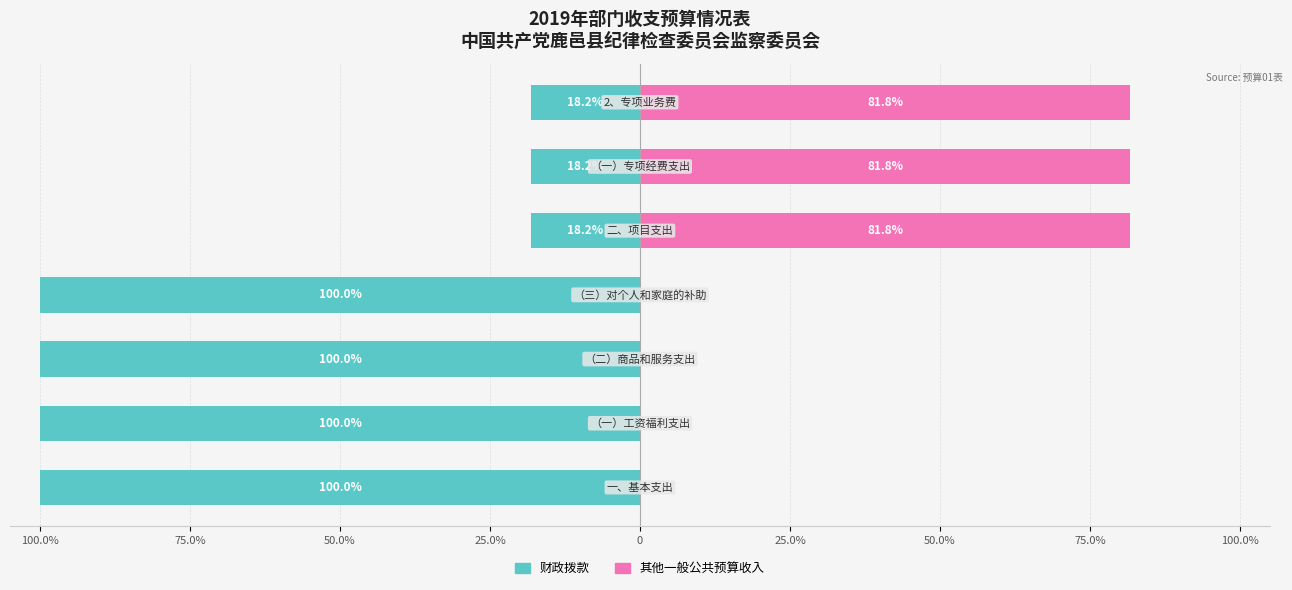

Reading left to right, transcribe all the data shown in this chart.

财政拨款: -100.0	-100.0	-100.0	-100.0	-18.2	-18.2	-18.2
其他一般公共预算收入: 0.0	0.0	0.0	0.0	81.8	81.8	81.8